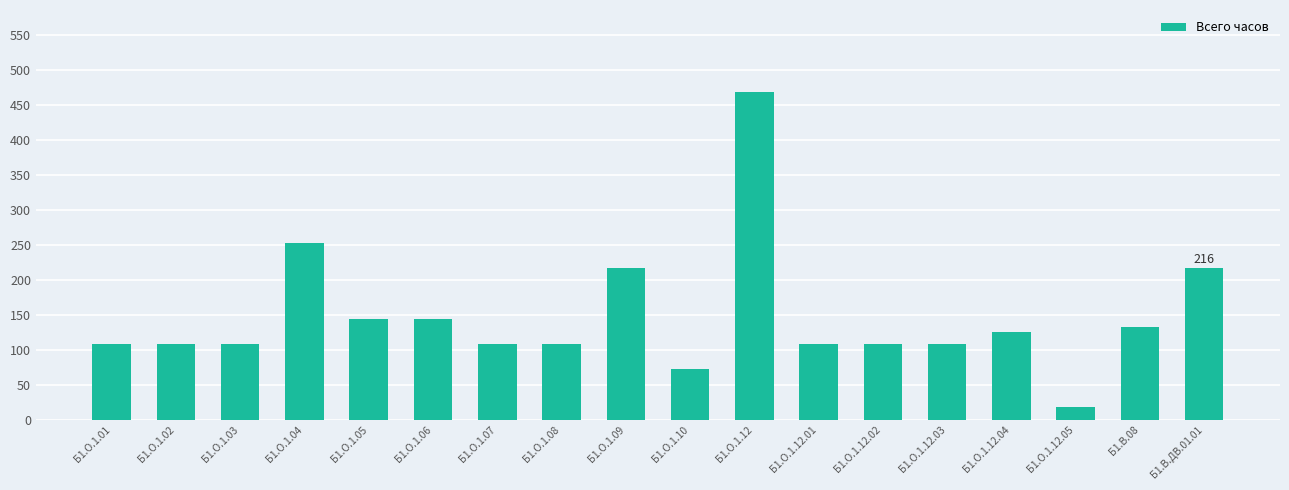

What is the ratio of the value at Б1.О.1.12.01 to the value at Б1.О.1.08?

1.0